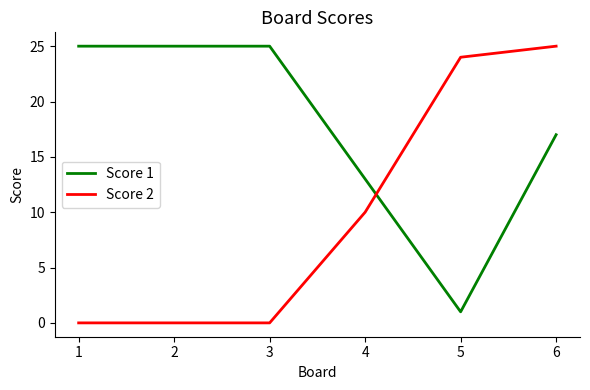

True or false: Score 1 and Score 2 intersect in this chart.

True